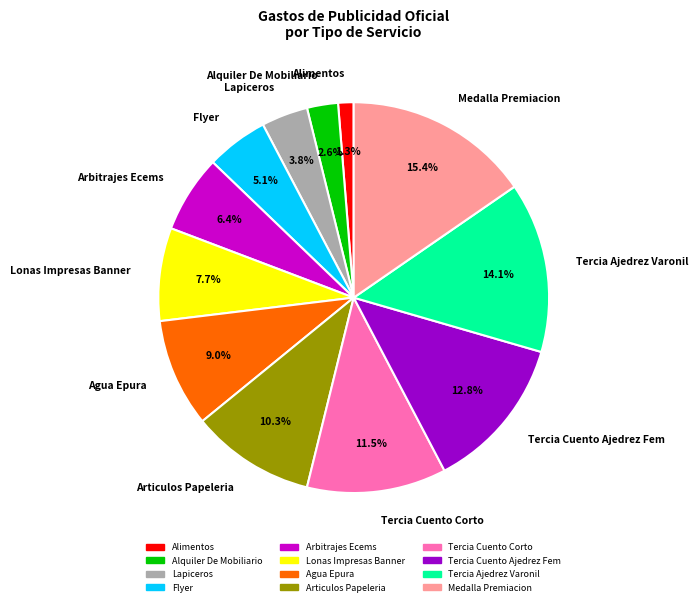

Approximately how many times larger is the value at Flyer compared to Agua Epura?

0.6